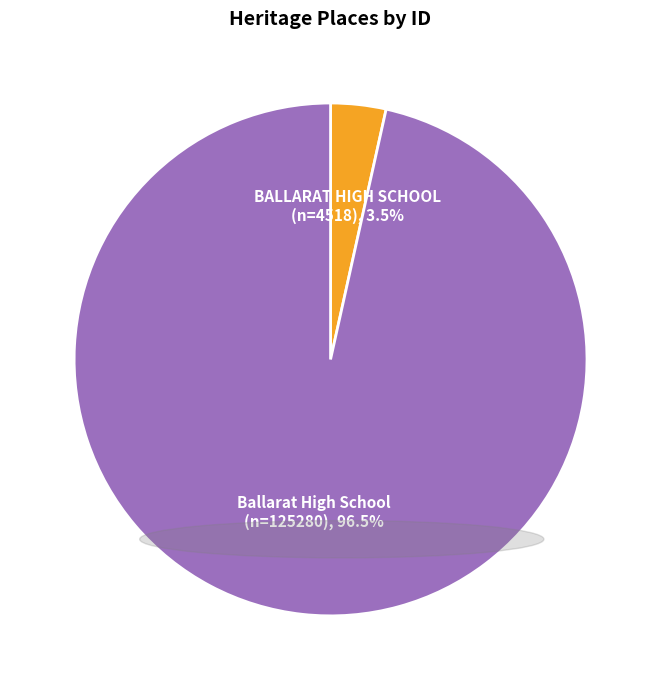

Is there a majority slice in this chart?

Yes